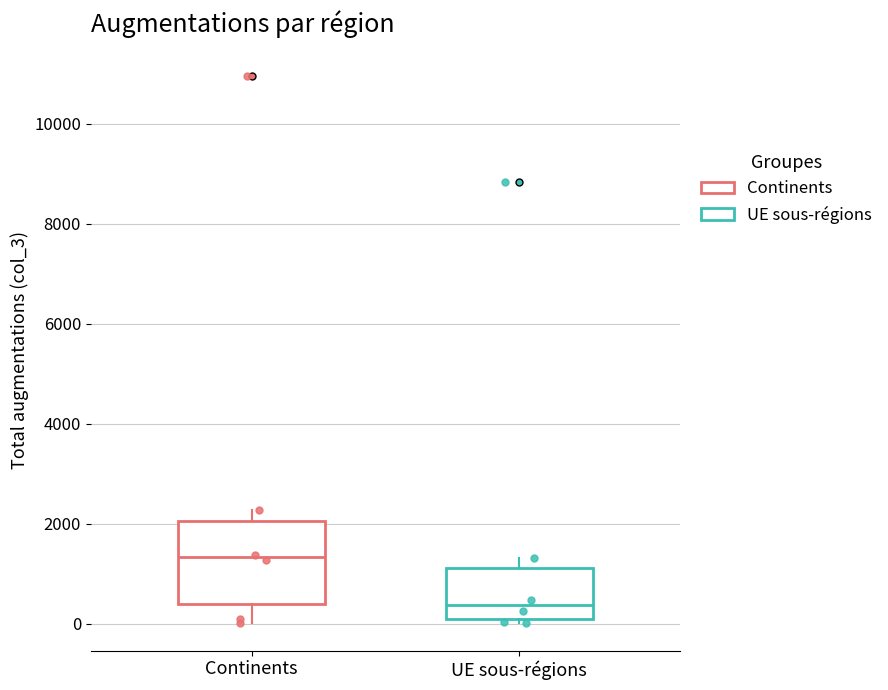

Comparing the boxes themselves (not the whiskers), which one is the tallest?

Continents